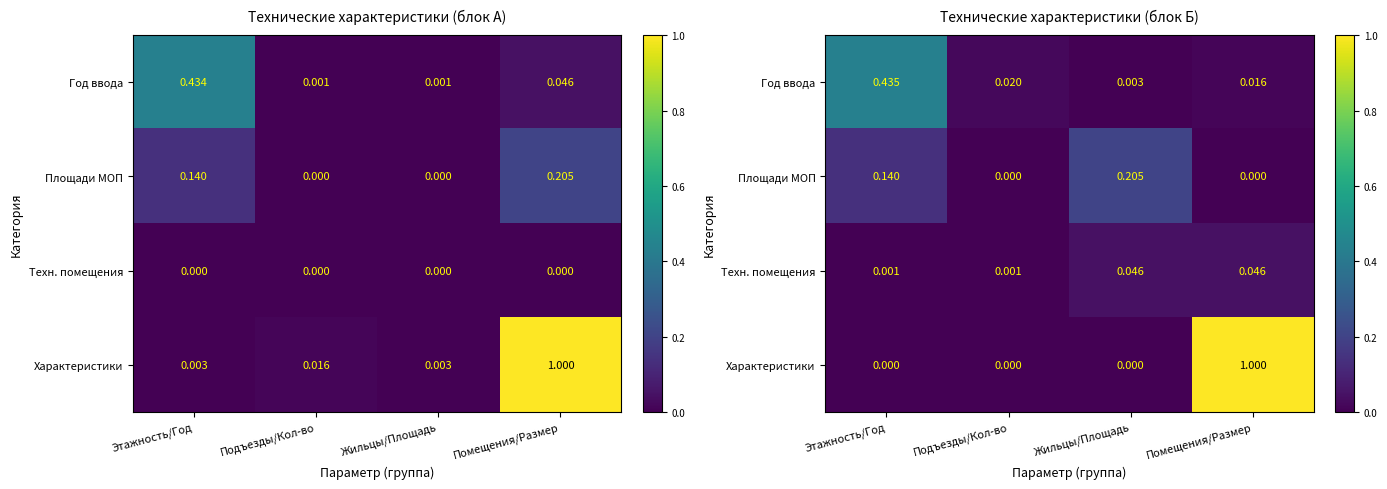

At which label does Техн. помещения reach its peak?

Жильцы/Площадь